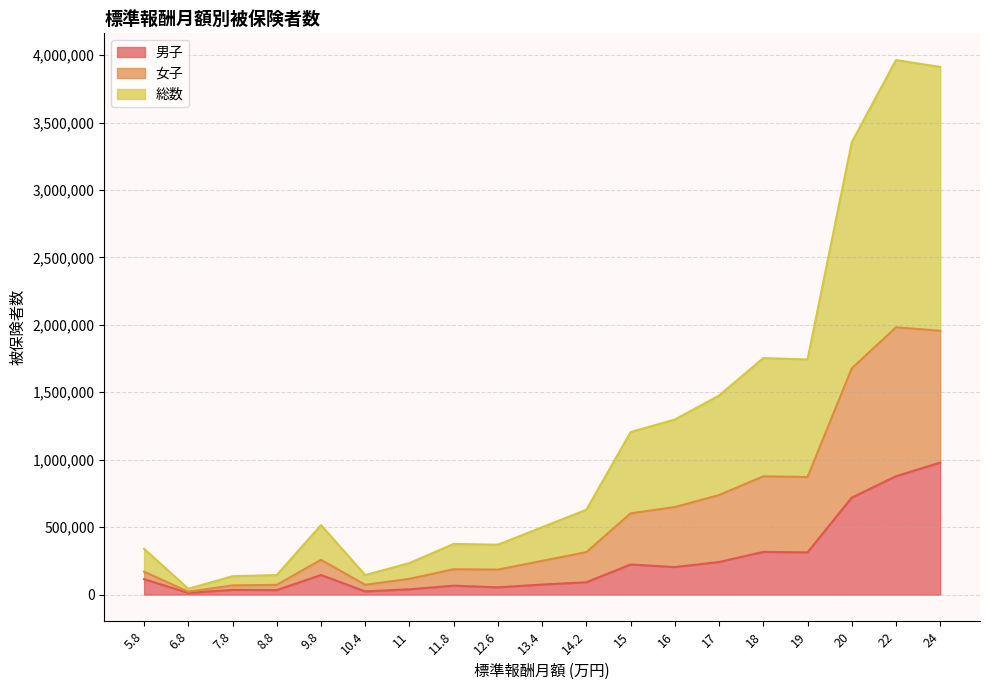

True or false: 女子 and 男子 intersect in this chart.

False